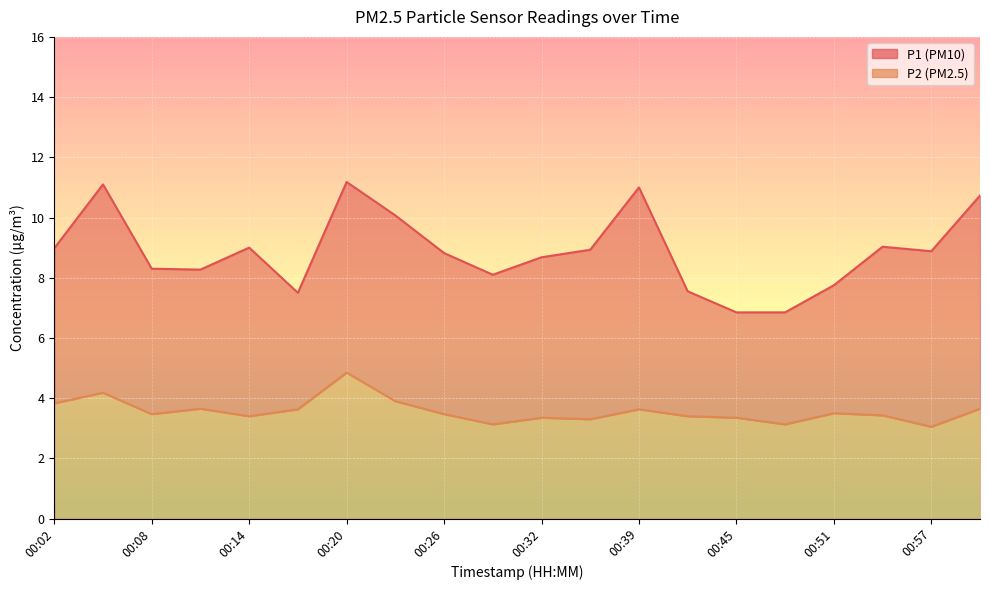

Which label corresponds to the smallest value in the chart?

00:57